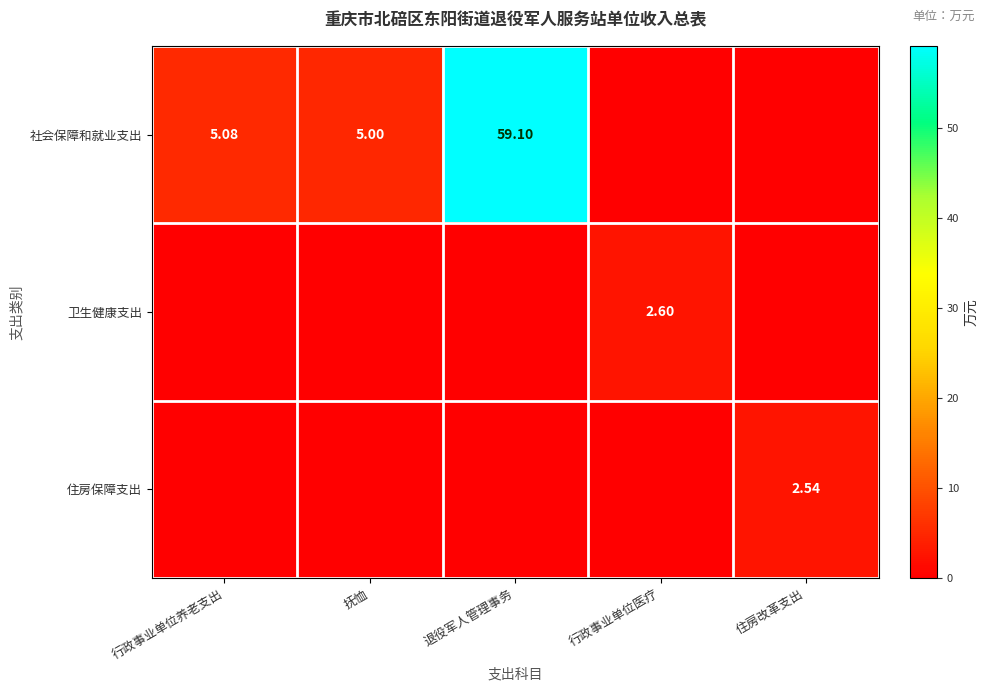

What is the total value across all series at 行政事业单位养老支出?

5.1